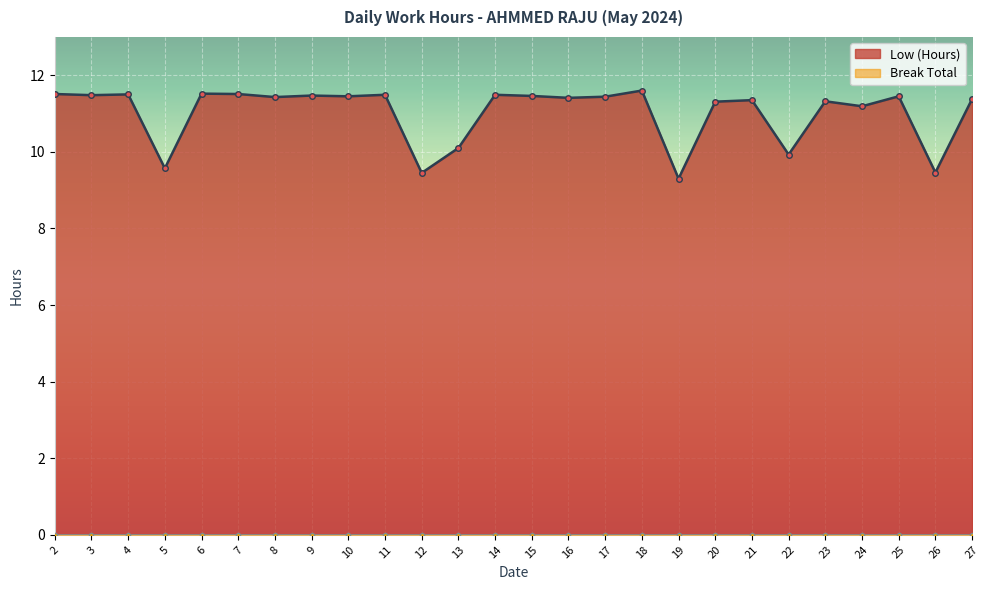

What is the ratio of the value at 5 to the value at 19?

1.0